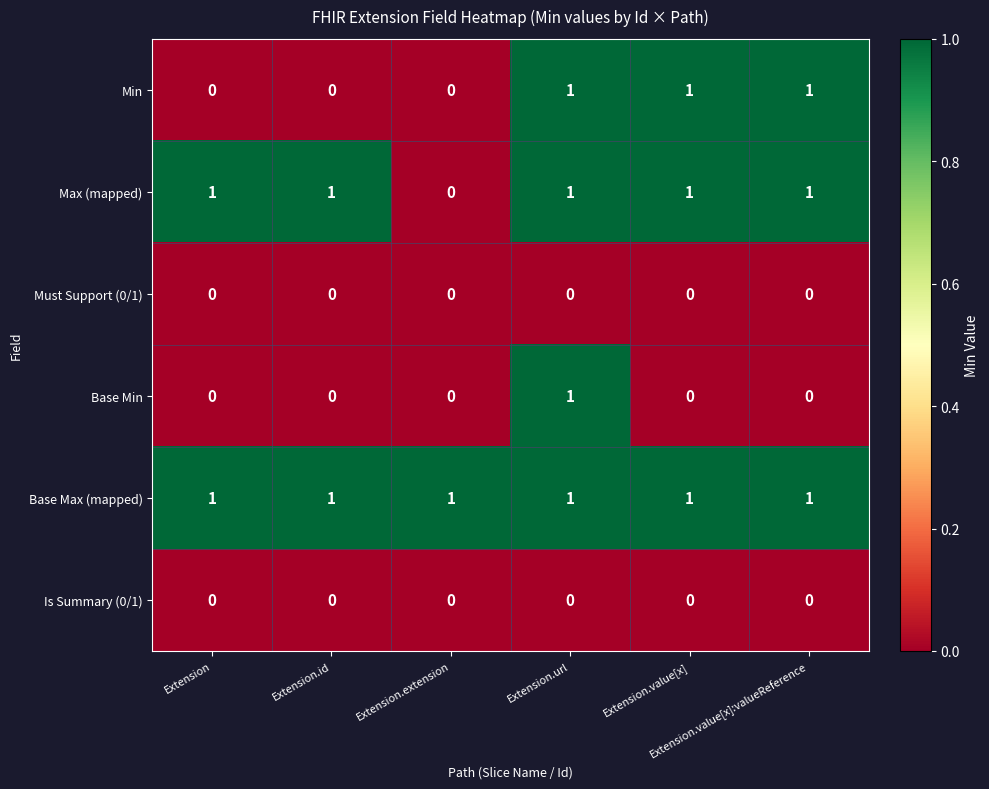

Which series has the largest total across all categories?

Base Max (mapped)